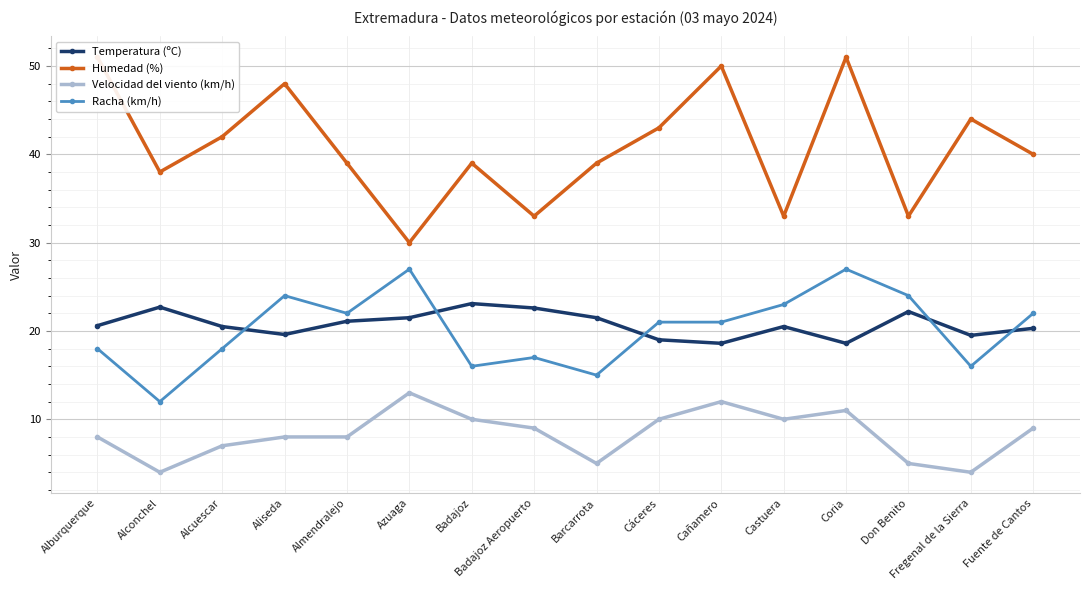

Read the Racha (km/h) value at Badajoz.

16.0